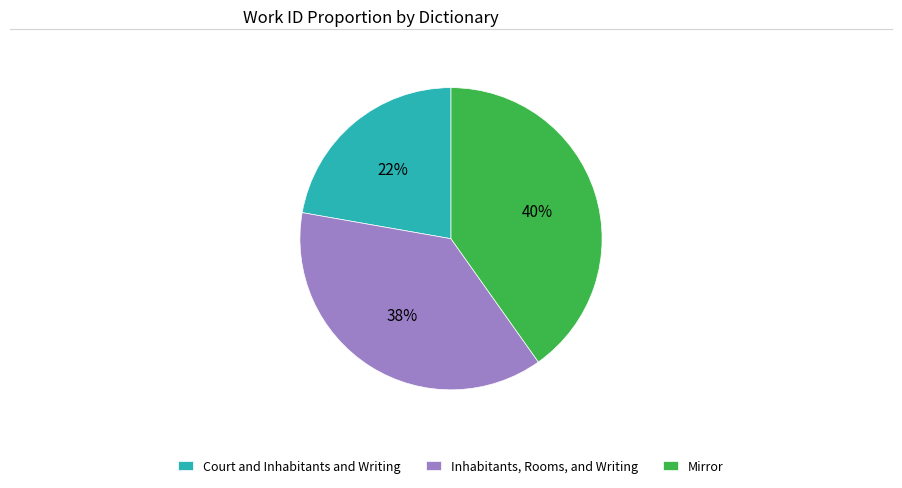

To the nearest percent, what percentage of the pie is Court and Inhabitants and Writing?

22%